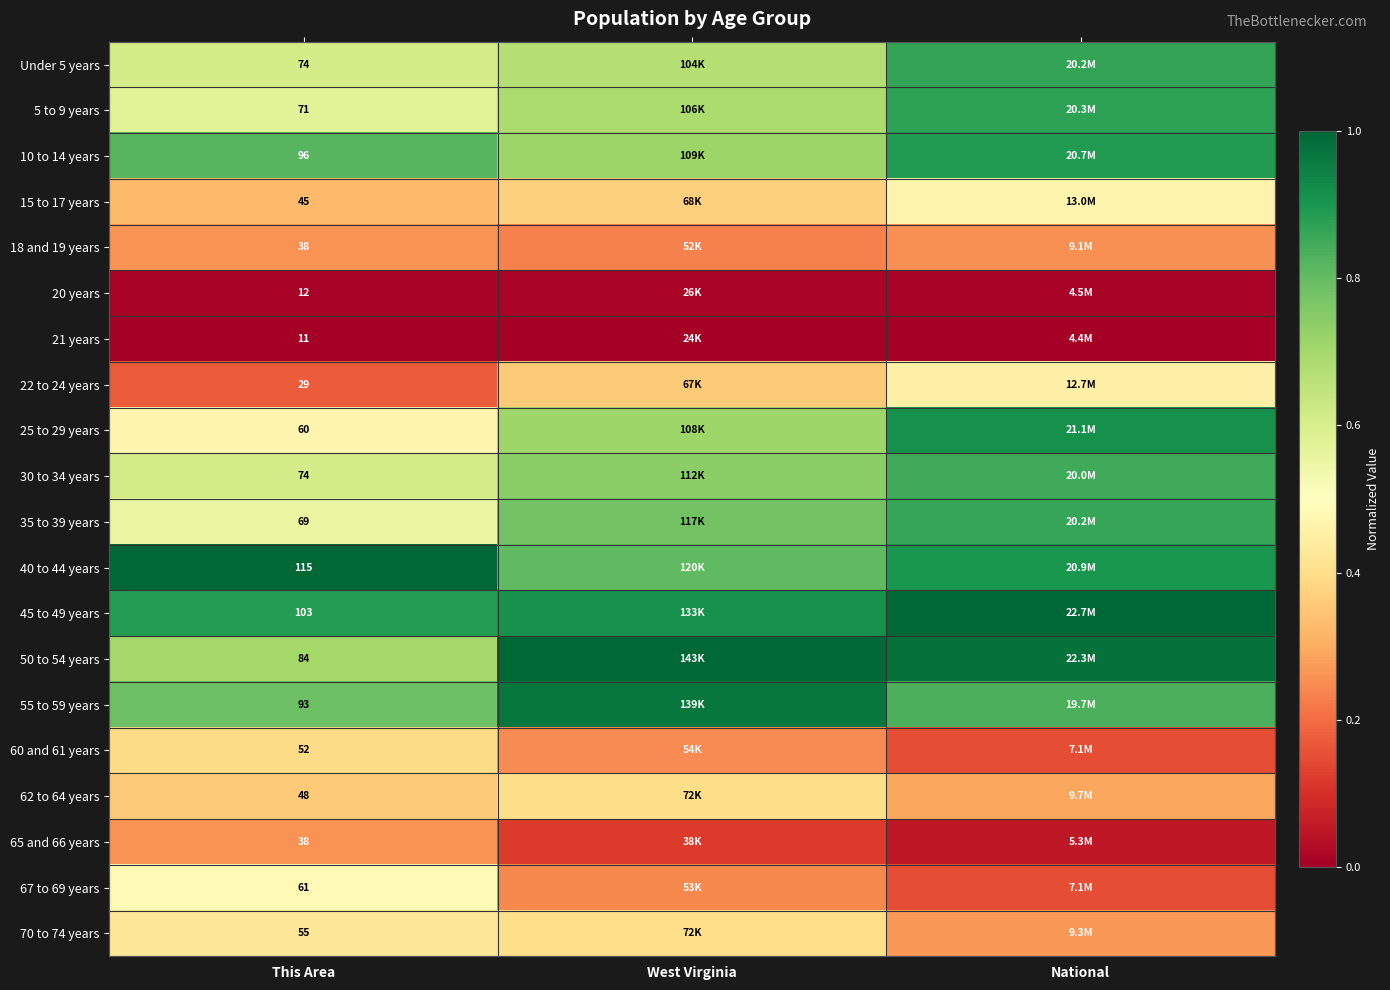

Which category has the lowest value in the 65 and 66 years series?

National